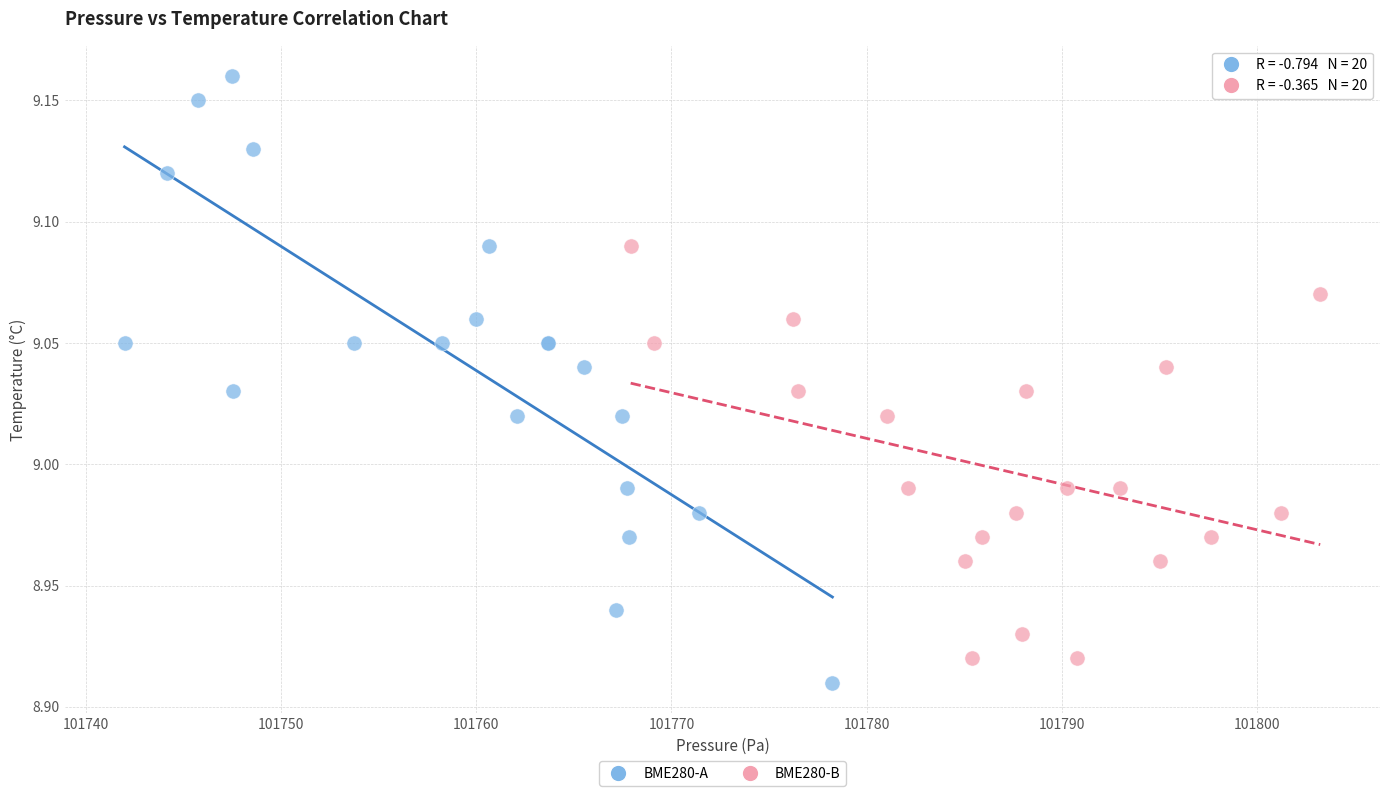

What are all the series names shown in the legend?

BME280-A, BME280-B